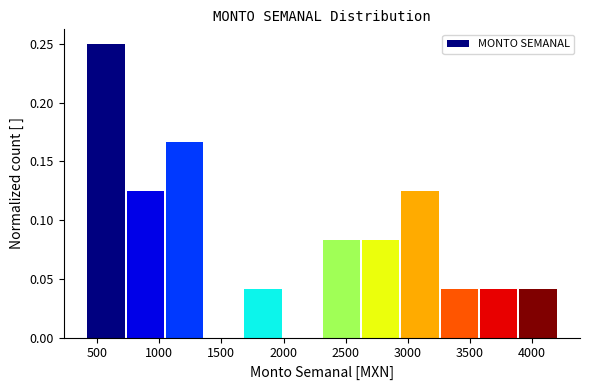

How tall is the bar that spans 3550 to 3900 on the x-axis? Neither the bar edges nor the heights are printed on the chart, so give them approximately, as read against the axes.

0.040